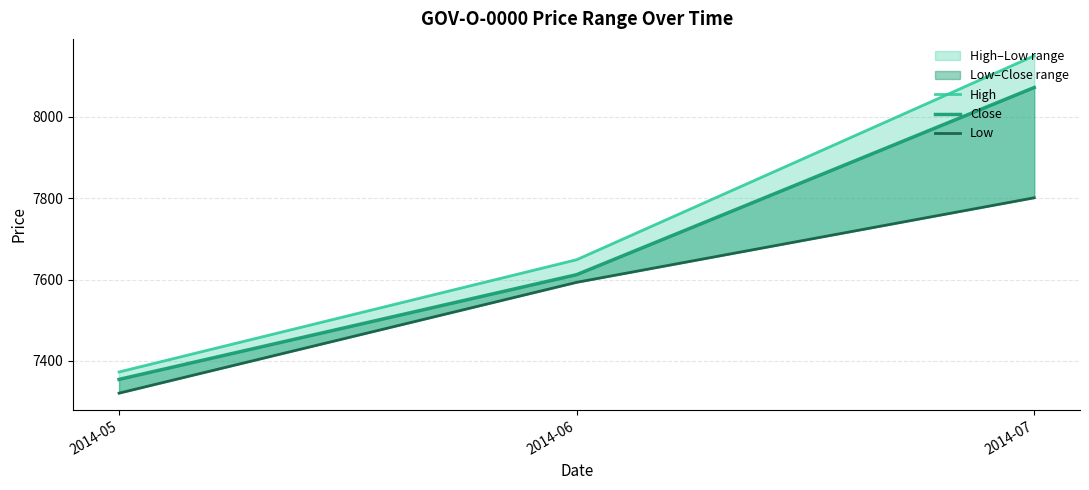

Is the value of Low at 2014-05 greater than the value of Close at 2014-07?

No